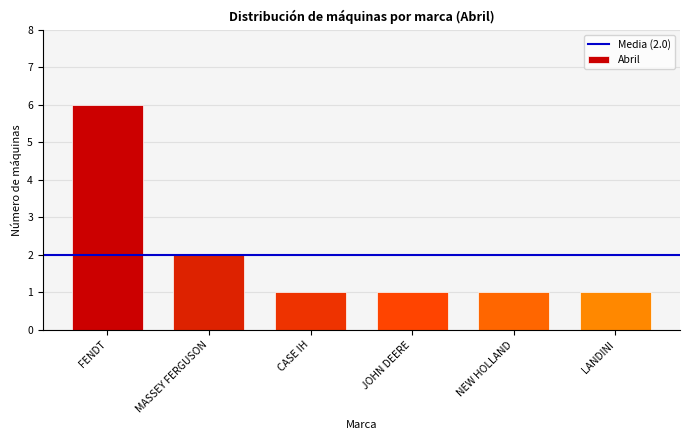

Where is the data nearest to the value 3?

MASSEY FERGUSON